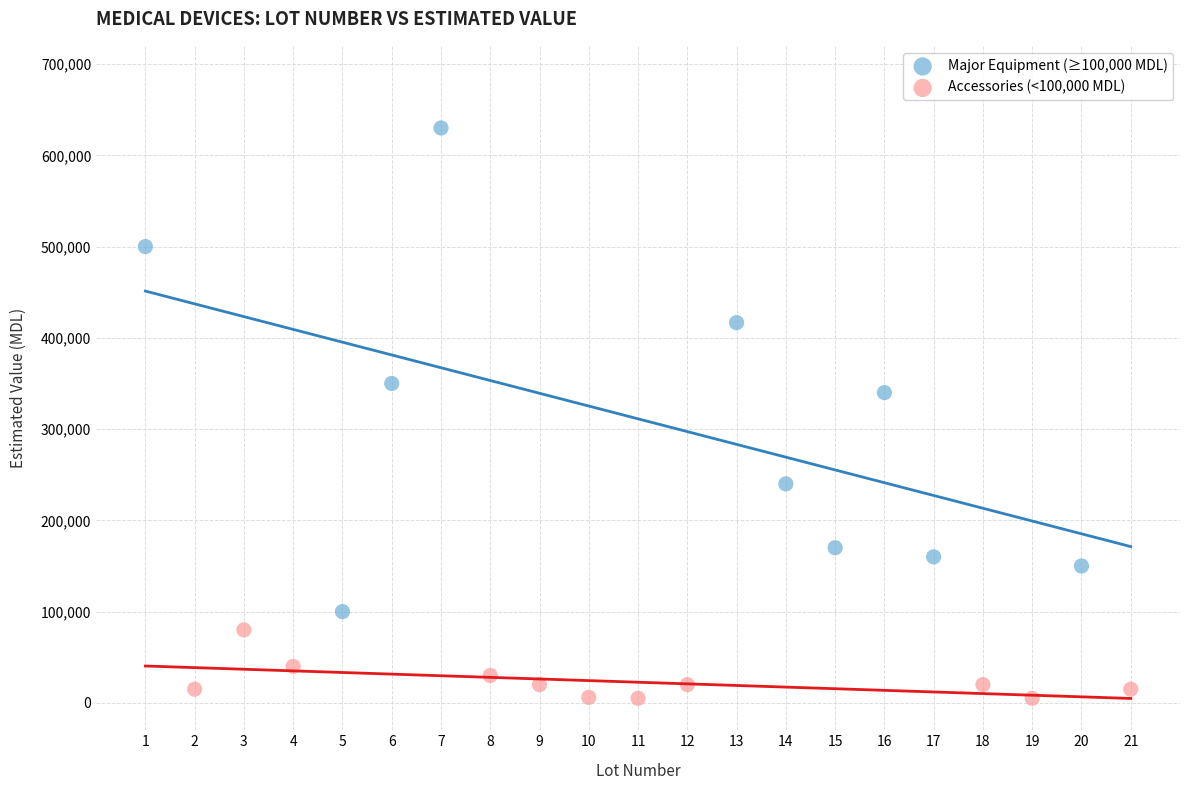

Which series contains the highest Y value?

Major Equipment (≥100,000 MDL)